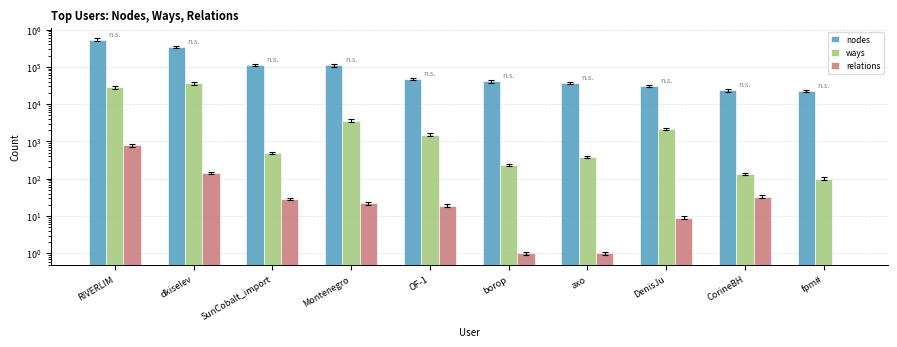

At which label does relations first exceed 22?

RIVERLIM